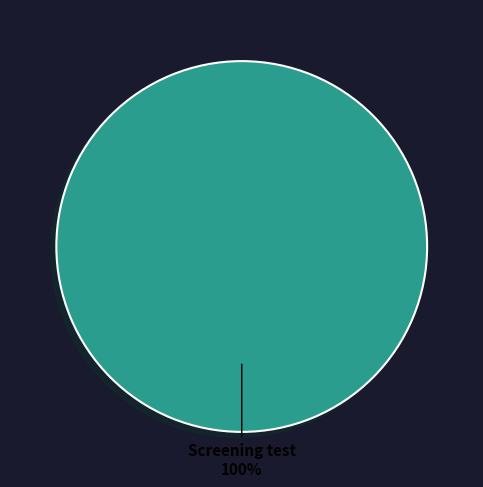

Is there any slice that represents more than half of the pie?

Yes